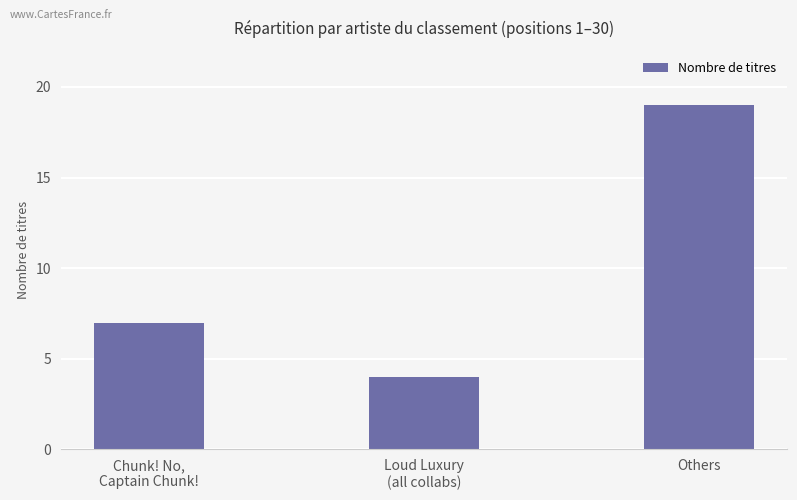

Which category has the highest value across all series?

Others